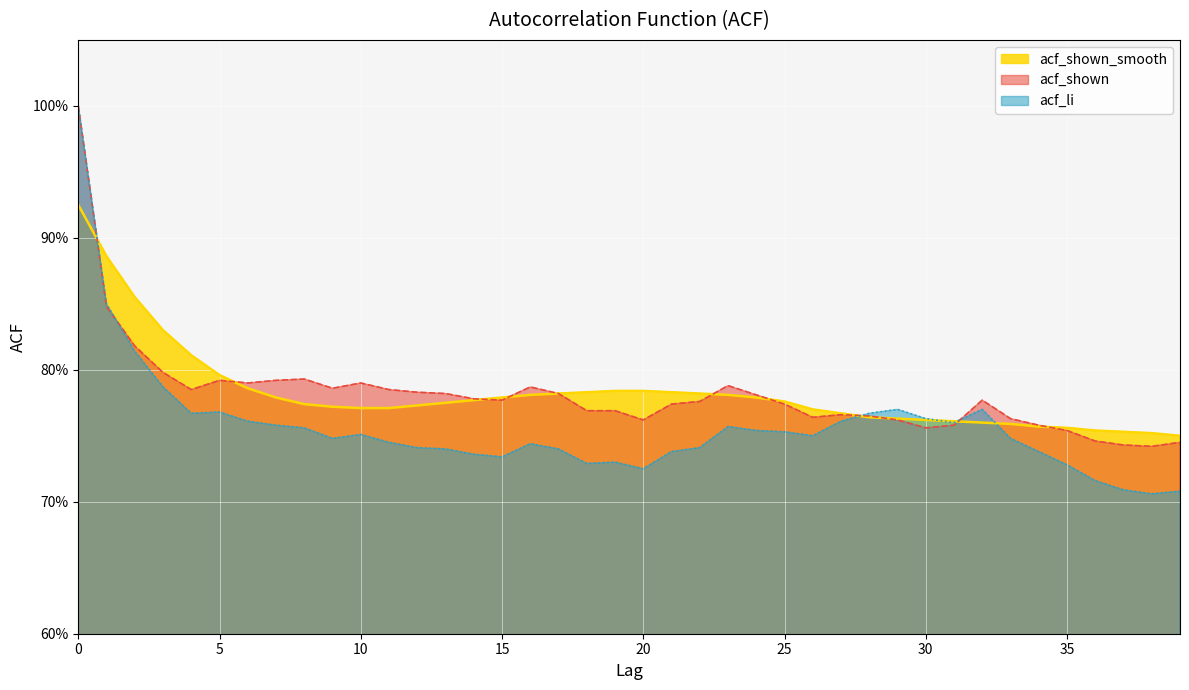

What is the maximum value shown in the chart?

1.0